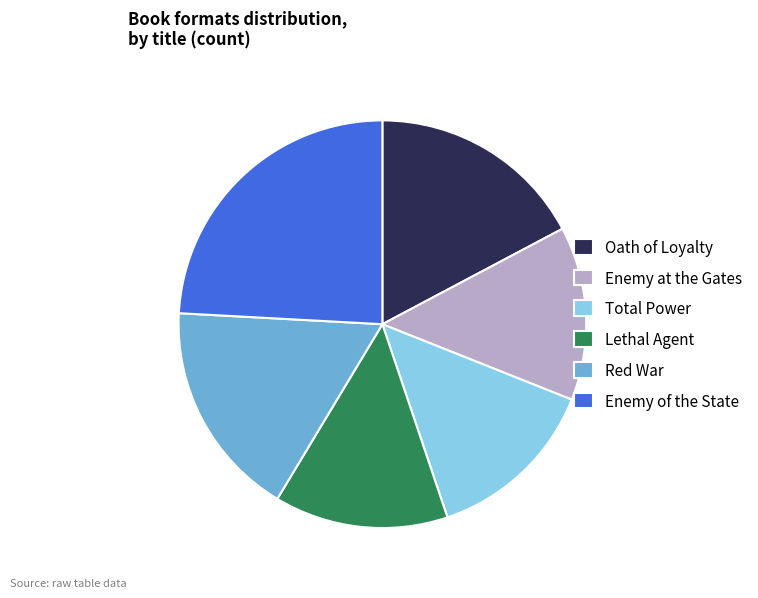

The Enemy of the State slice represents 17% of the pie. True or false?

False